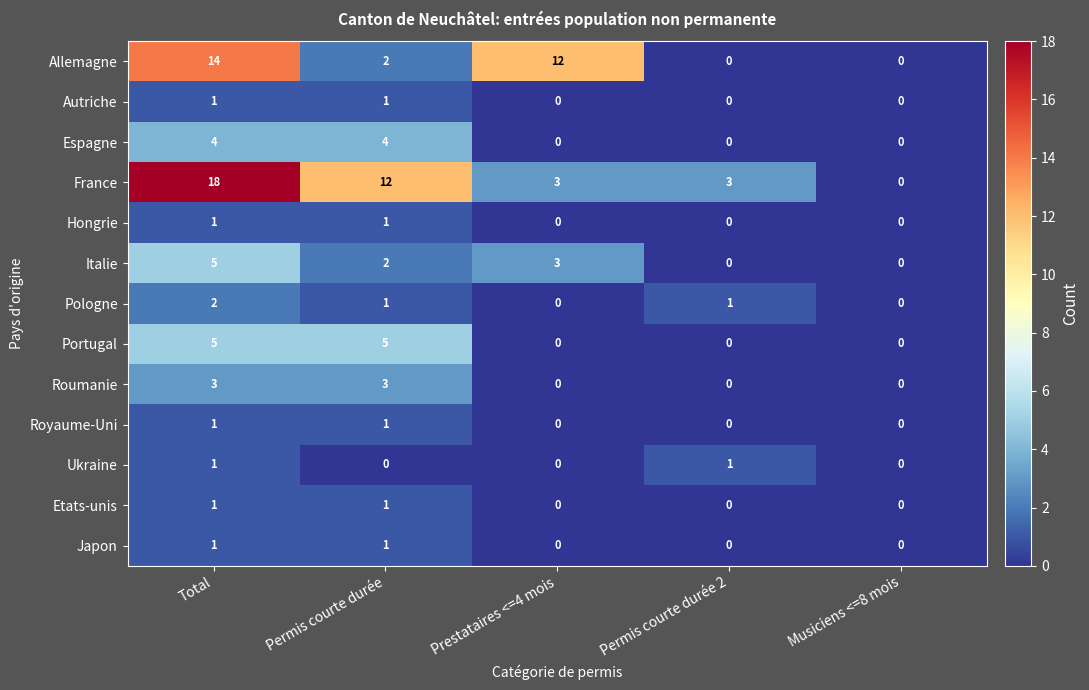

How many series are shown in this chart?

13